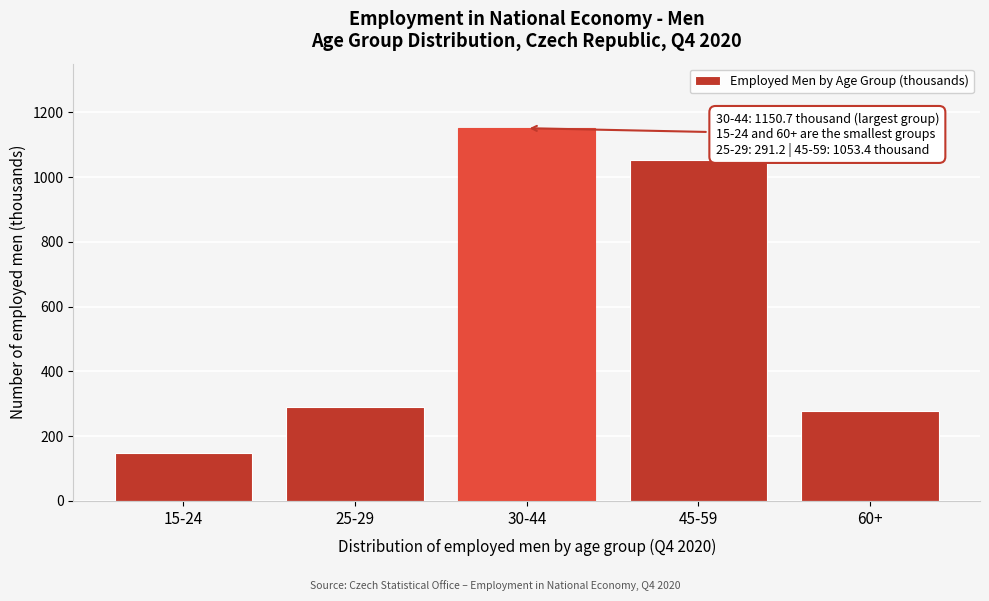

Reading right to left, what are all the values shown in this chart?

277.2	1053.4	1150.7	291.2	146.9